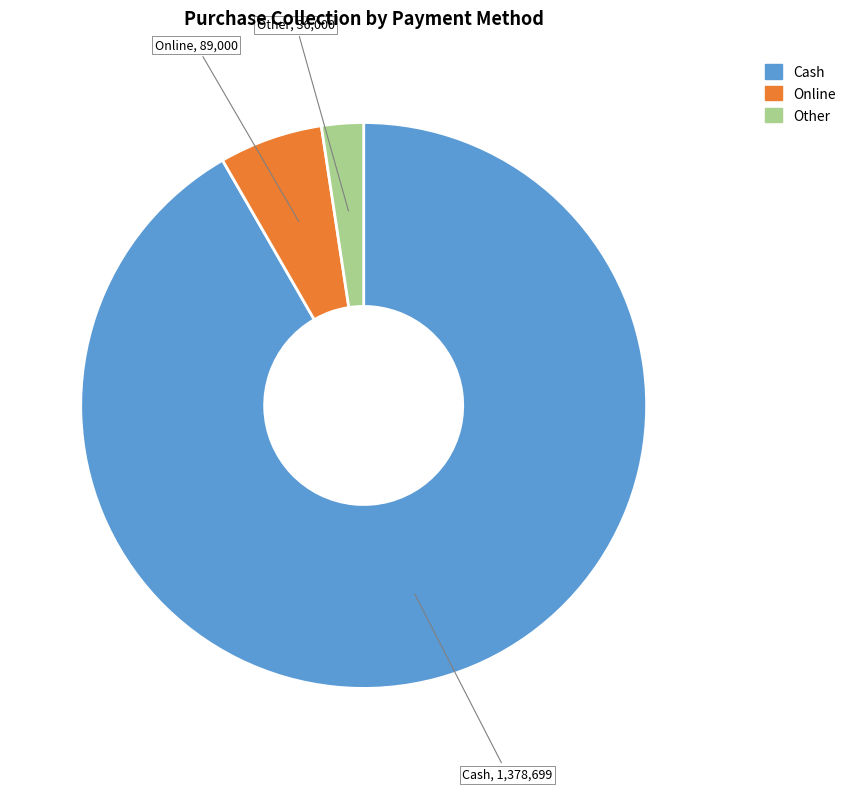

What is the smallest slice in the pie chart?

Other